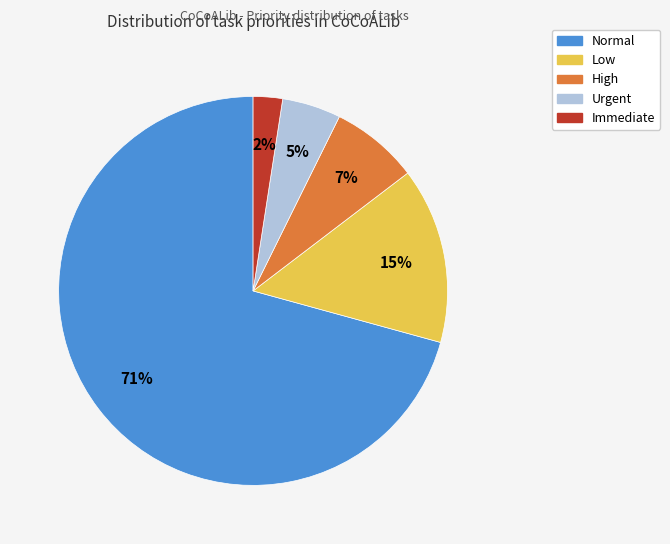

Which slice represents more than half of the pie?

Normal